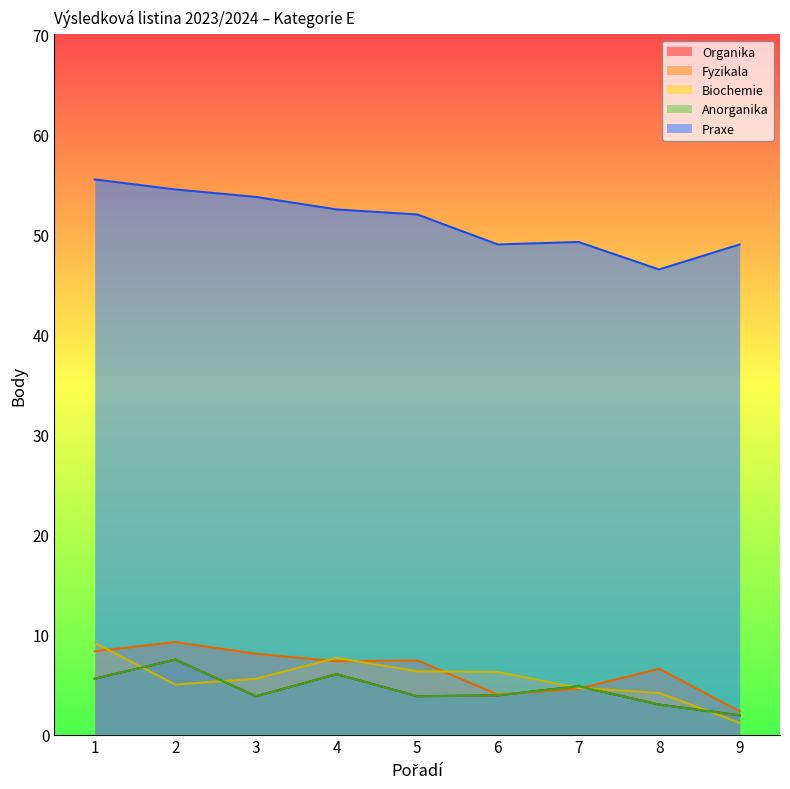

At which label does Praxe reach its peak?

1